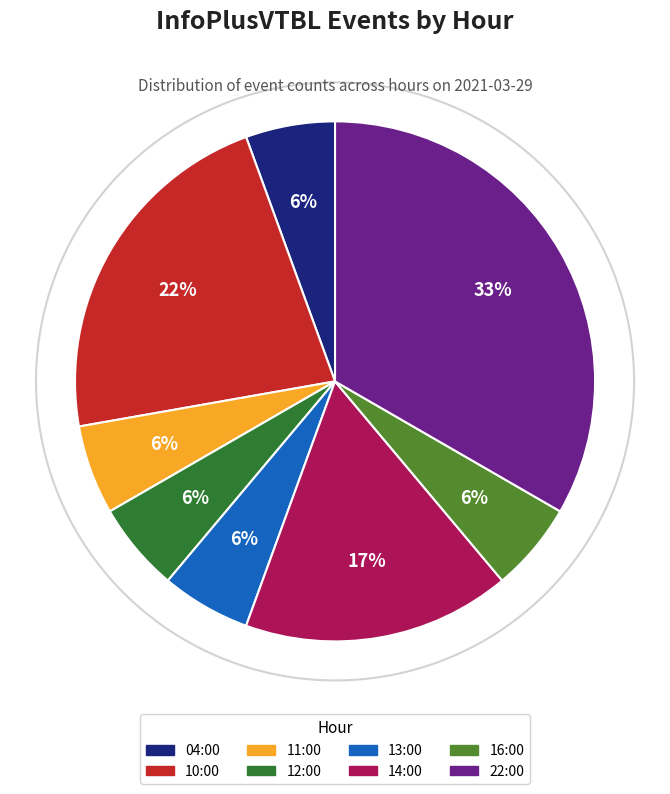

How much of the chart is everything except 10:00?

77.8%